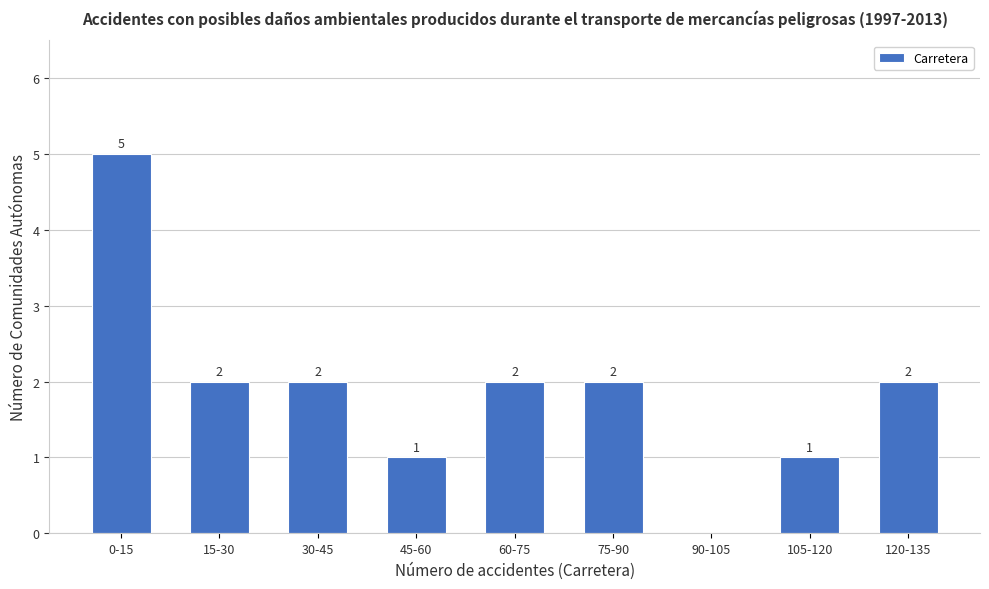

Reading left to right, list all the values displayed in this chart.

0-15=5	15-30=2	30-45=2	45-60=1	60-75=2	75-90=2	90-105=0	105-120=1	120-135=2